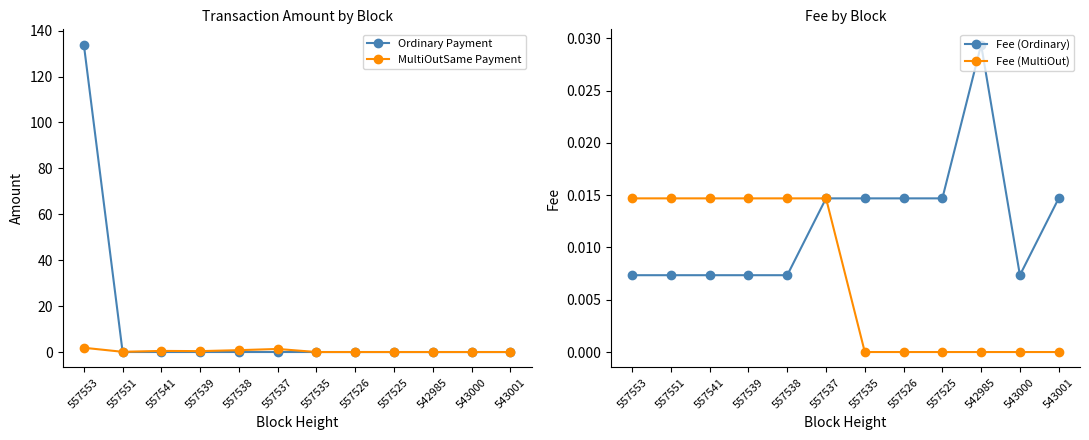

Which series has the largest total across all categories?

Ordinary Payment